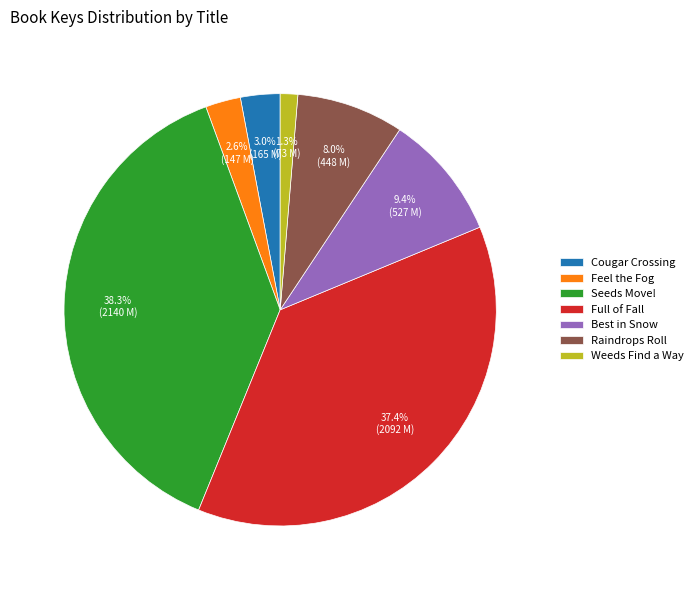

What is the ratio of the value at Best in Snow to the value at Weeds Find a Way?

7.2